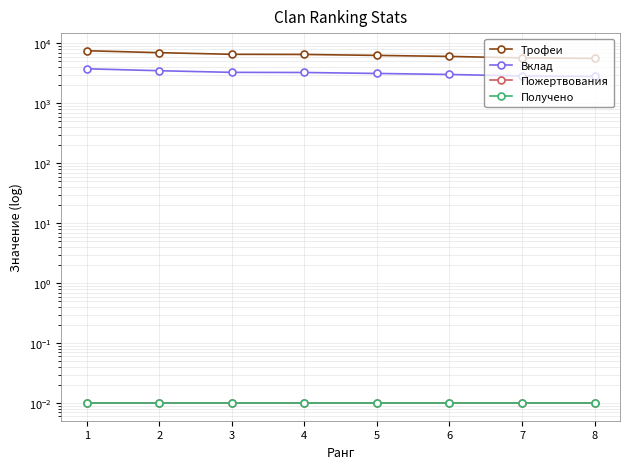

Which series has the largest range (max minus min)?

Трофеи